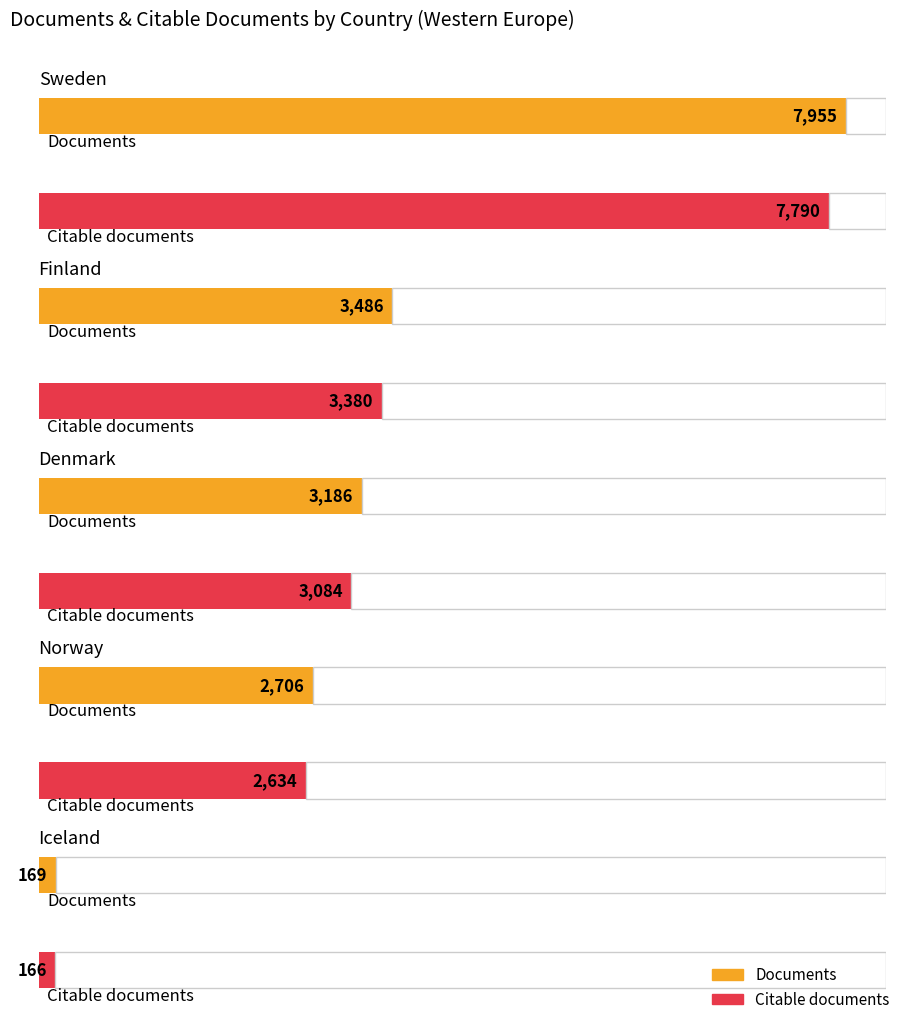

How many bars are there in total?

10